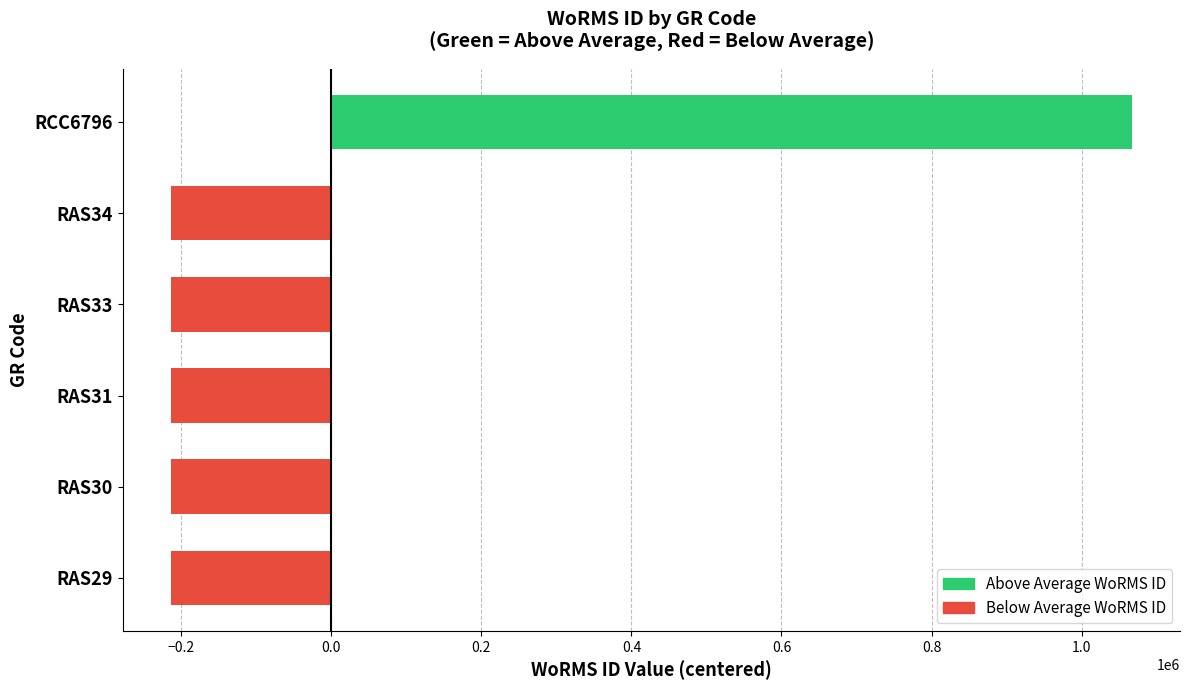

How many values are above zero?

1